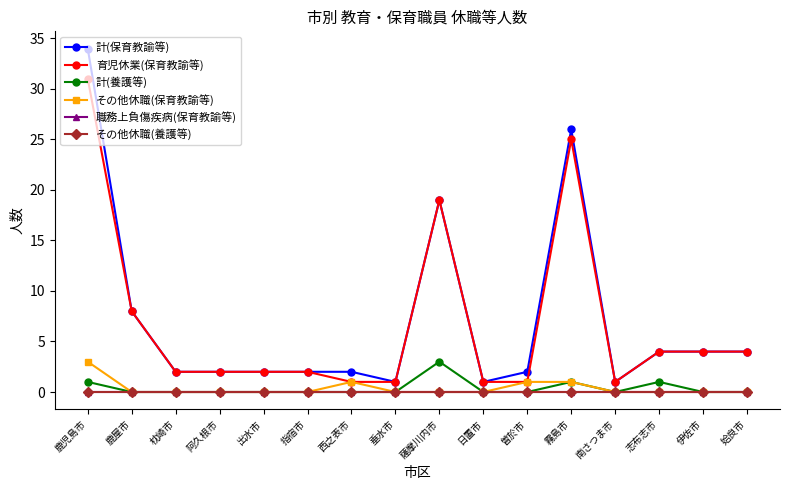

Does the chart have visible grid lines?

No